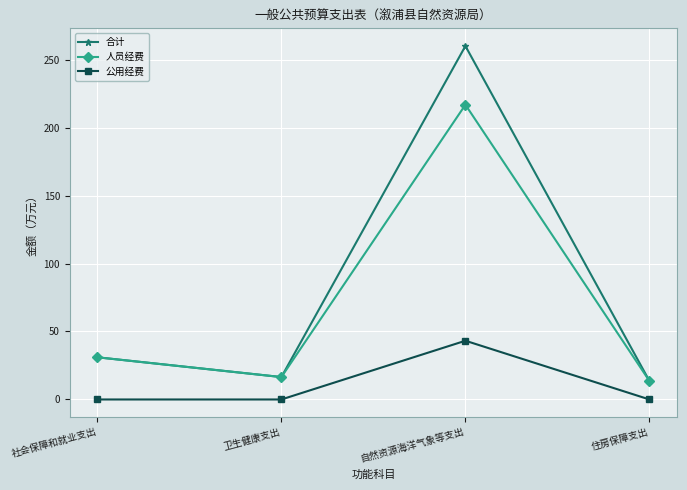

Reading right to left, list all the values displayed in this chart.

合计: 13.6	260.0	16.5	31.0
人员经费: 13.6	216.8	16.5	31.0
公用经费: 0.0	43.2	0.0	0.0